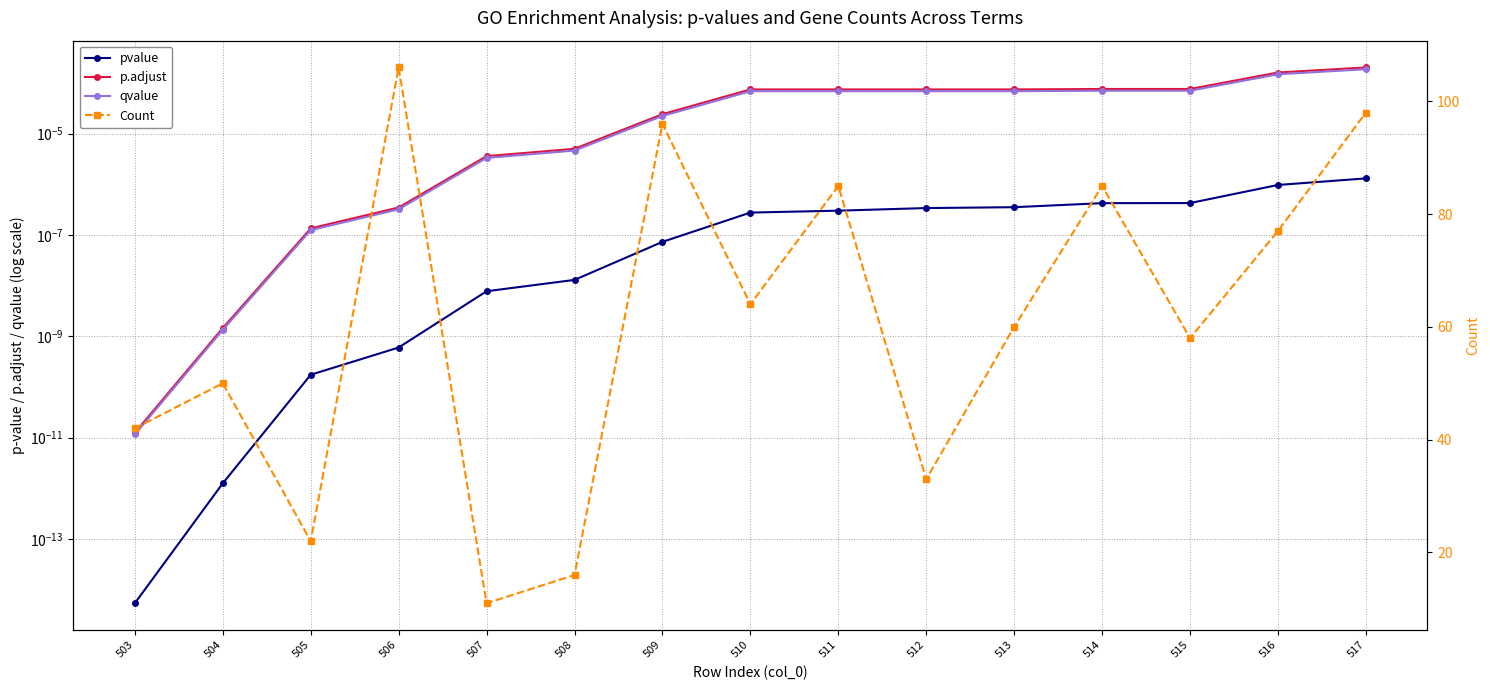

Which label corresponds to the largest value in the chart?

506